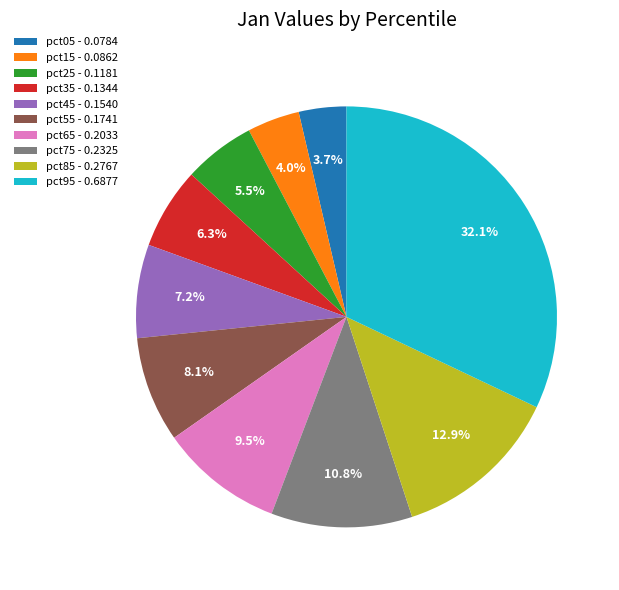

Which has a higher value, pct35 or pct95?

pct95